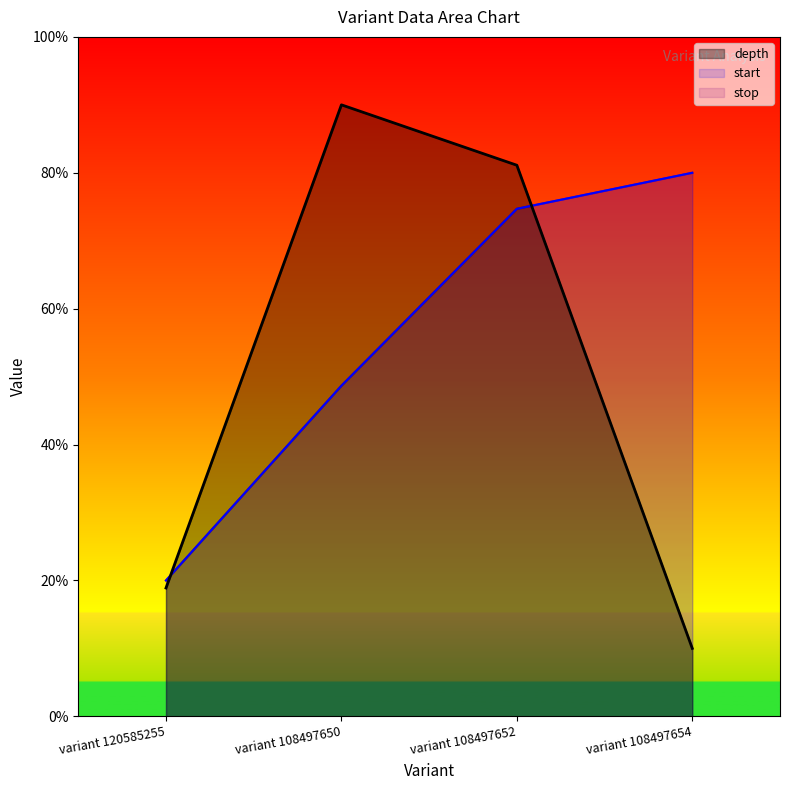

The value of start at variant 108497650 is 48.7. True or false?

True